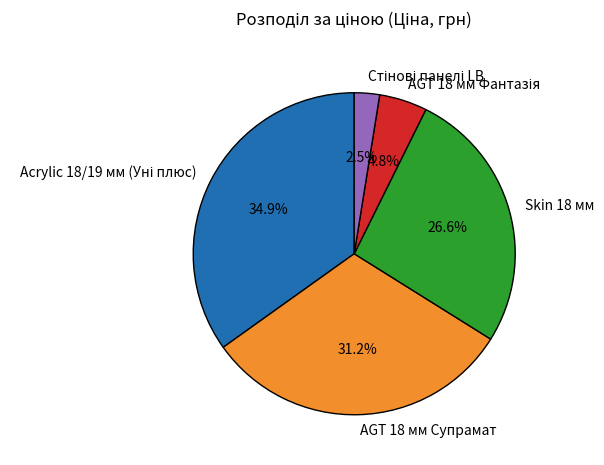

Between AGT 18 мм Супрамат and Skin 18 мм, which is larger?

AGT 18 мм Супрамат